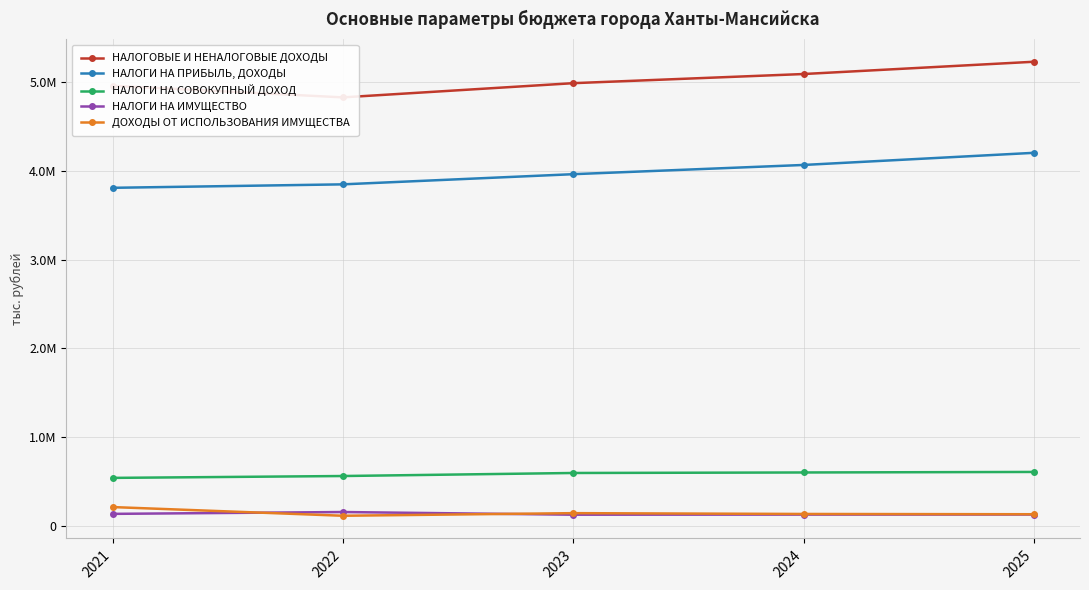

Reading right to left, transcribe all the data shown in this chart.

НАЛОГОВЫЕ И НЕНАЛОГОВЫЕ ДОХОДЫ: 2025=5224016.9	2024=5085936.0	2023=4983031.9	2022=4823311.5	2021=4953818.5
НАЛОГИ НА ПРИБЫЛЬ, ДОХОДЫ: 2025=4199781.4	2024=4063298.3	2023=3959541.0	2022=3845180.9	2021=3806258.5
НАЛОГИ НА СОВОКУПНЫЙ ДОХОД: 2025=610956.4	2024=605045.4	2023=599264.0	2022=565133.0	2021=544126.2
НАЛОГИ НА ИМУЩЕСТВО: 2025=132095.0	2024=131360.0	2023=130205.0	2022=160155.0	2021=139496.2
ДОХОДЫ ОТ ИСПОЛЬЗОВАНИЯ ИМУЩЕСТВА: 2025=135374.0	2024=138371.1	2023=147570.0	2022=118256.0	2021=216001.0